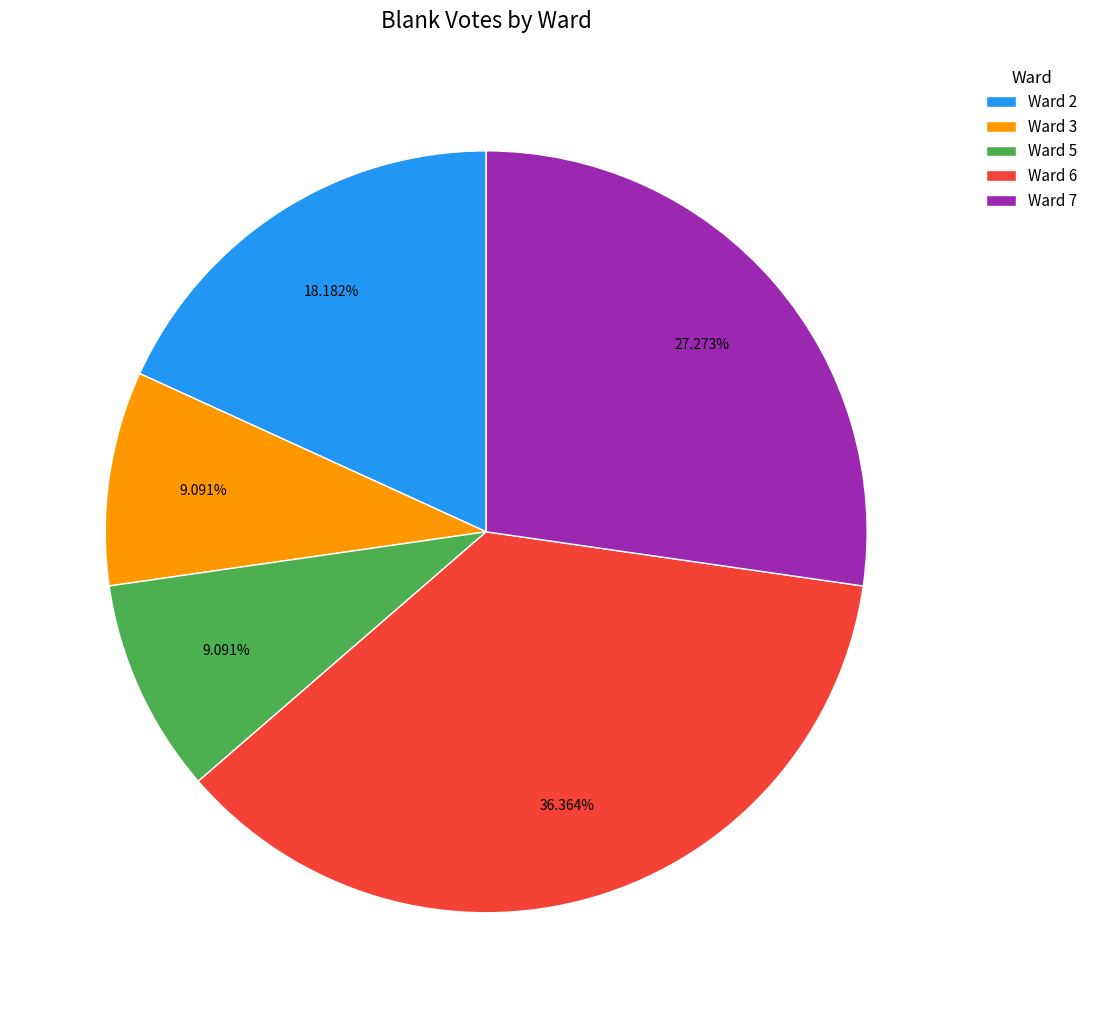

Count the number of slices in the pie.

5